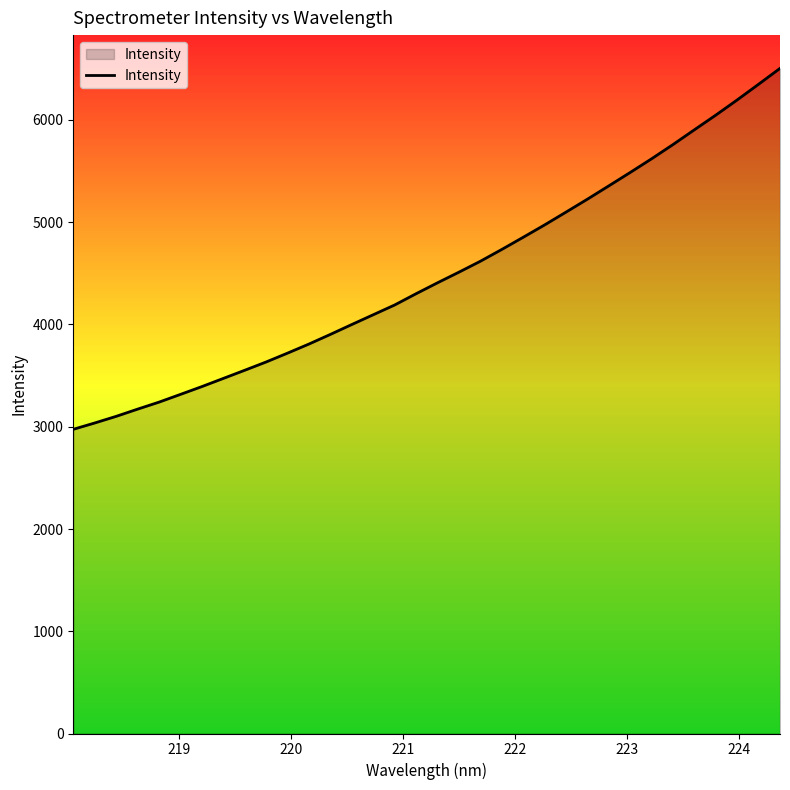

What is the difference between the maximum and minimum values?

3529.9